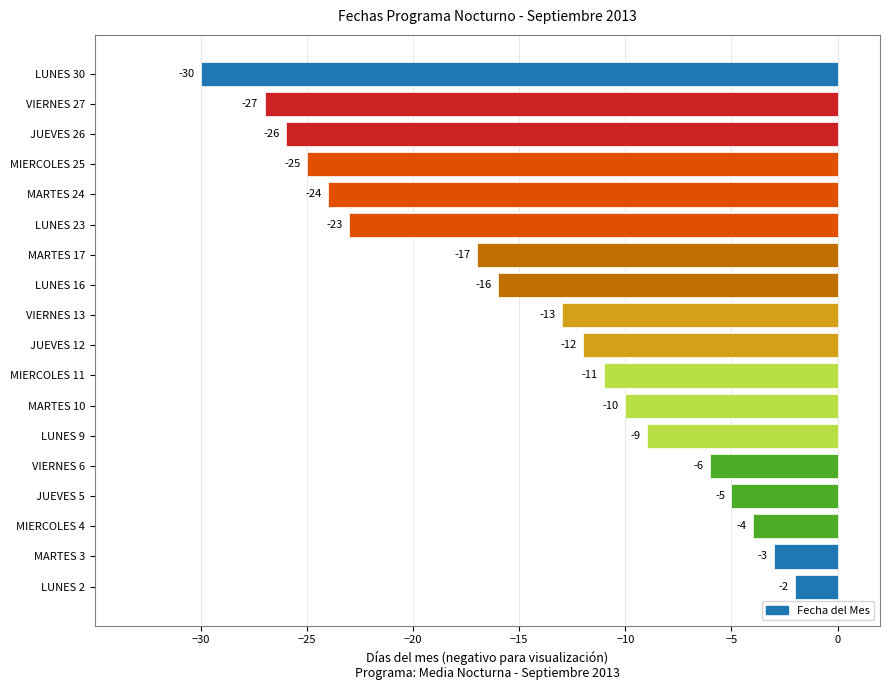

Where is the data nearest to the value -16?

LUNES 16